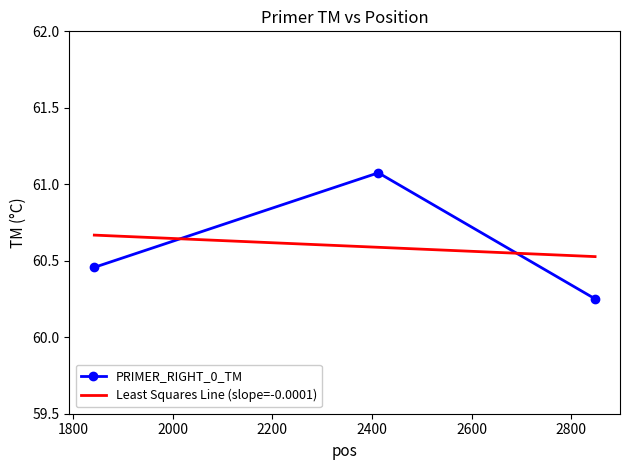

At how many categories does at least one series exceed 60?

3